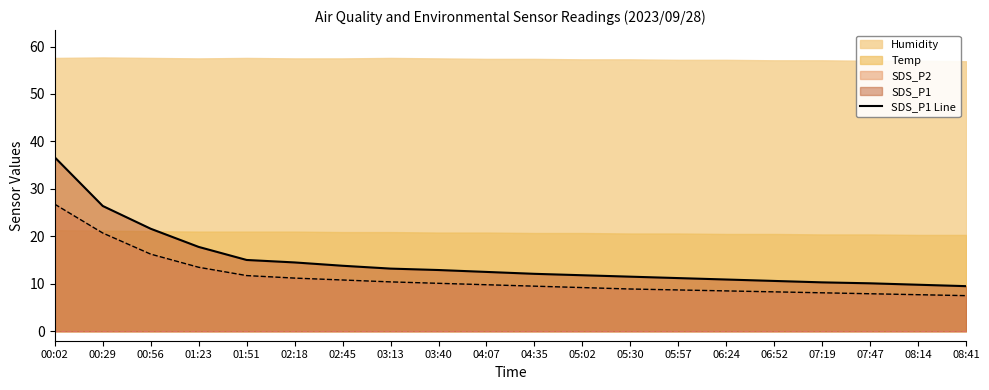

List the labels in order of value, smallest first.

08:41, 08:14, 07:47, 07:19, 06:52, 06:24, 05:57, 05:30, 05:02, 04:35, 04:07, 03:40, 03:13, 02:45, 02:18, 01:51, 01:23, 00:56, 00:29, 00:02